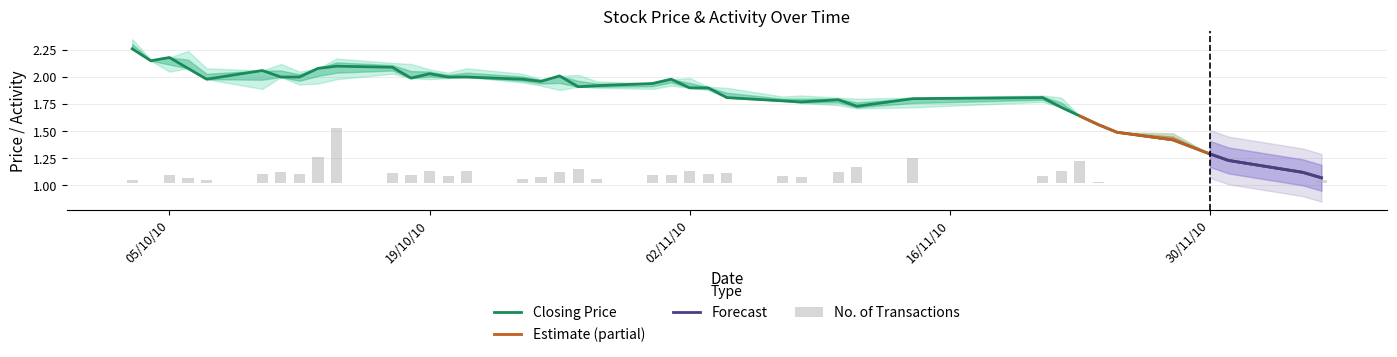

What is the difference between the High values at 17 and 35?

0.5